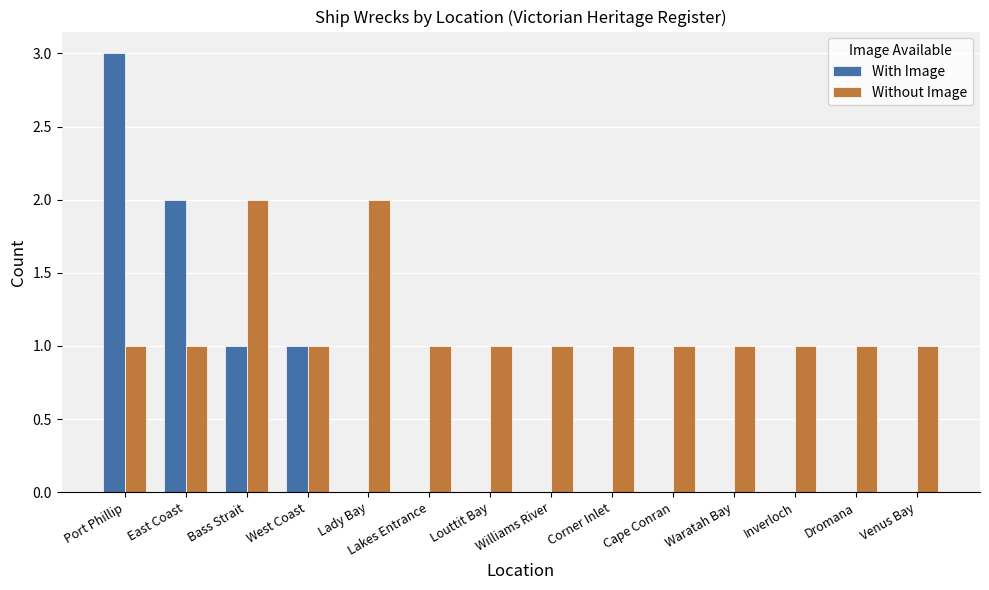

Between West Coast and Louttit Bay, which series saw the biggest shift?

With Image